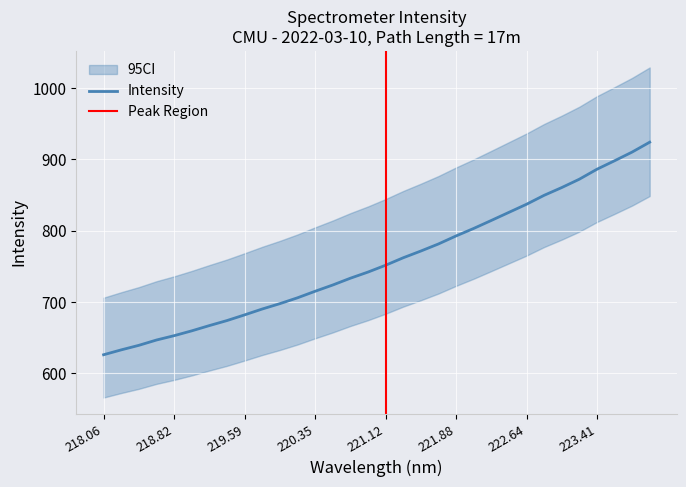

Which category has the highest value across all series?

223.9802